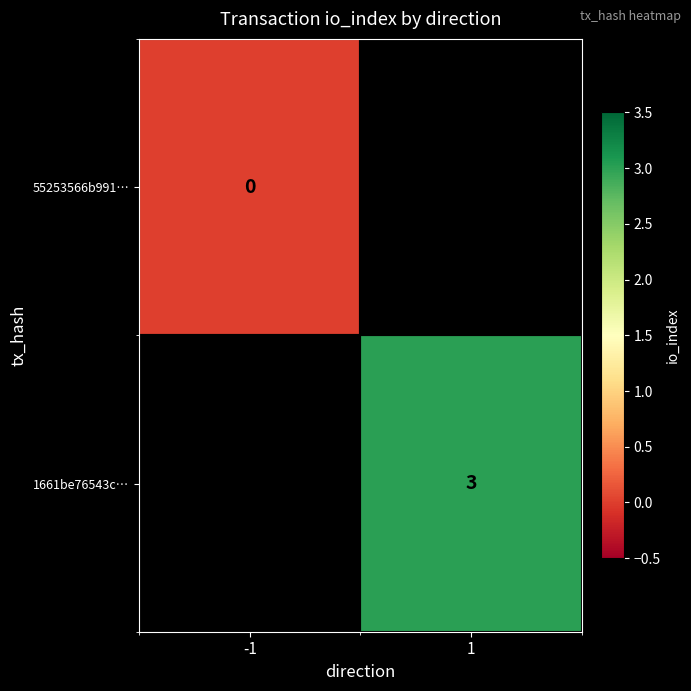

At which label does 55253566b991… reach its peak?

-1